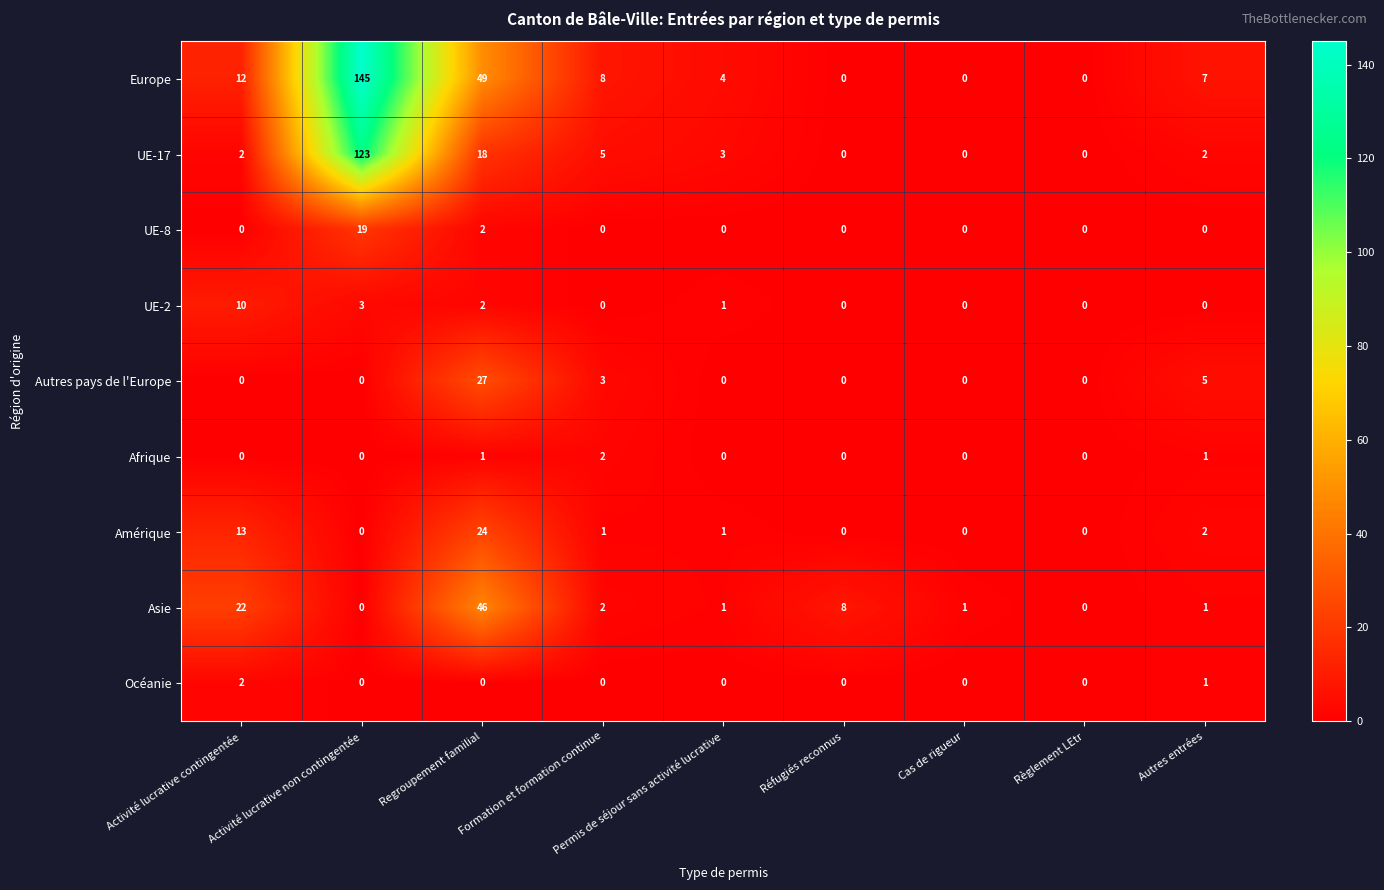

How many distinct data groups are displayed?

9